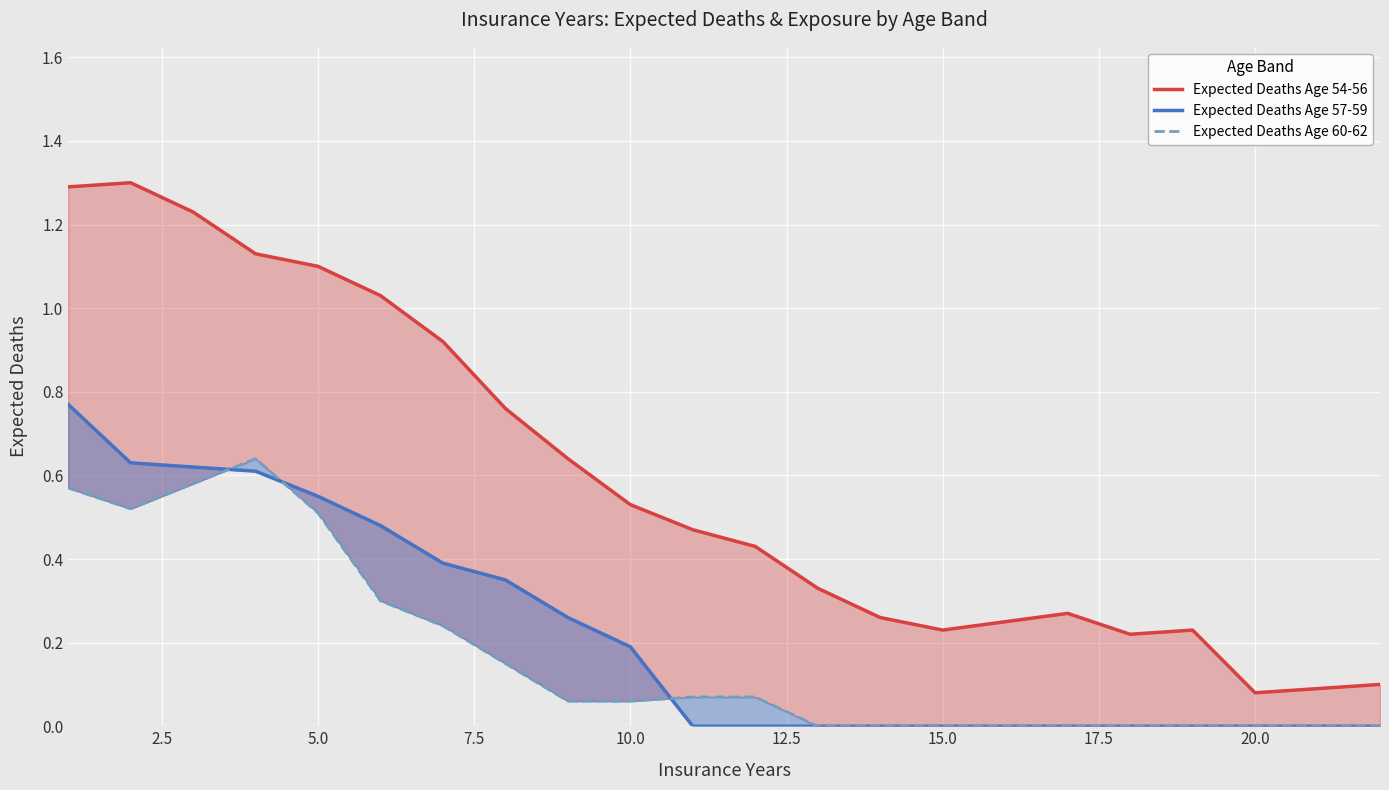

What is the difference between the second highest and minimum values in the Expected Deaths Age 54-56 series?

1.2